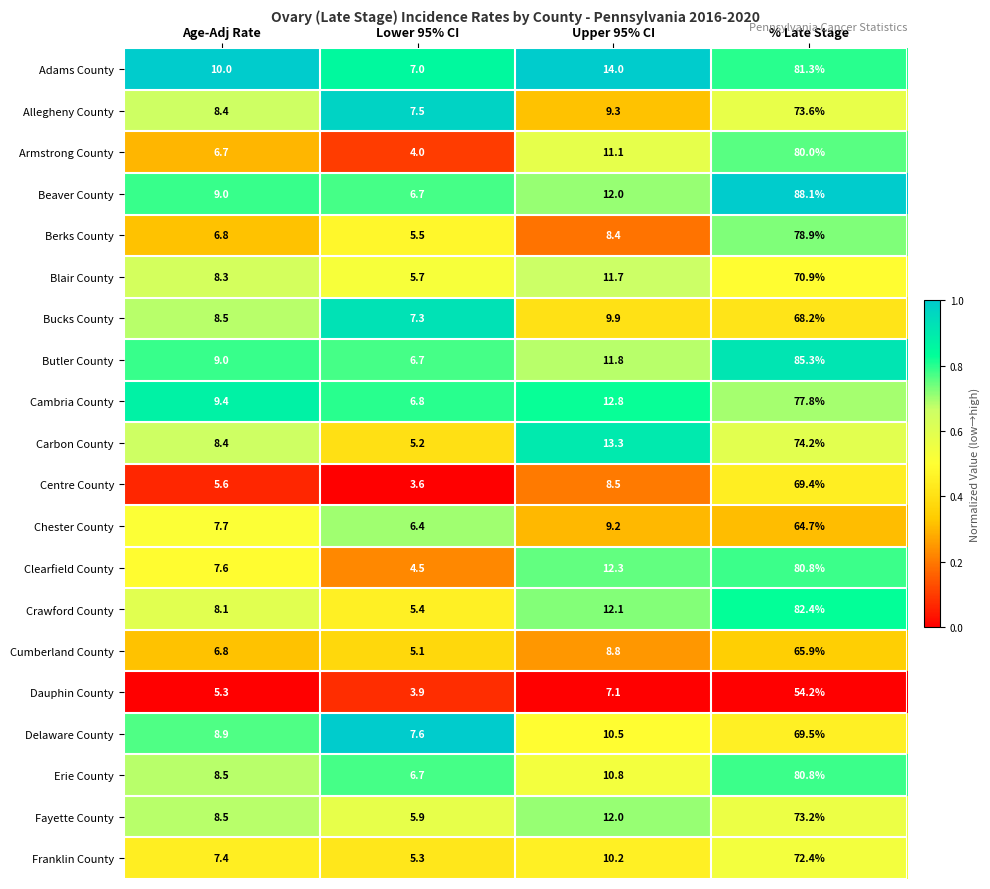

Which series has the largest total across all categories?

Beaver County